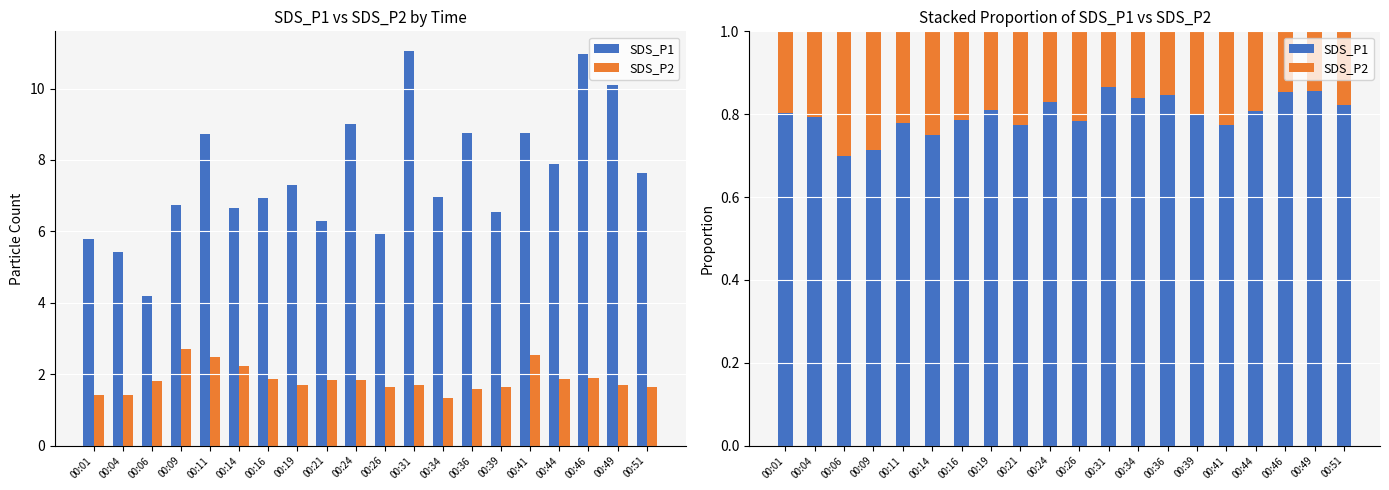

Is the value of SDS_P1 at 00:51 greater than the value of SDS_P2 at 00:39?

Yes